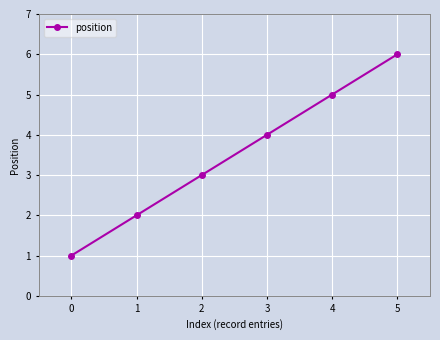

The value at 4 is 7. True or false?

False